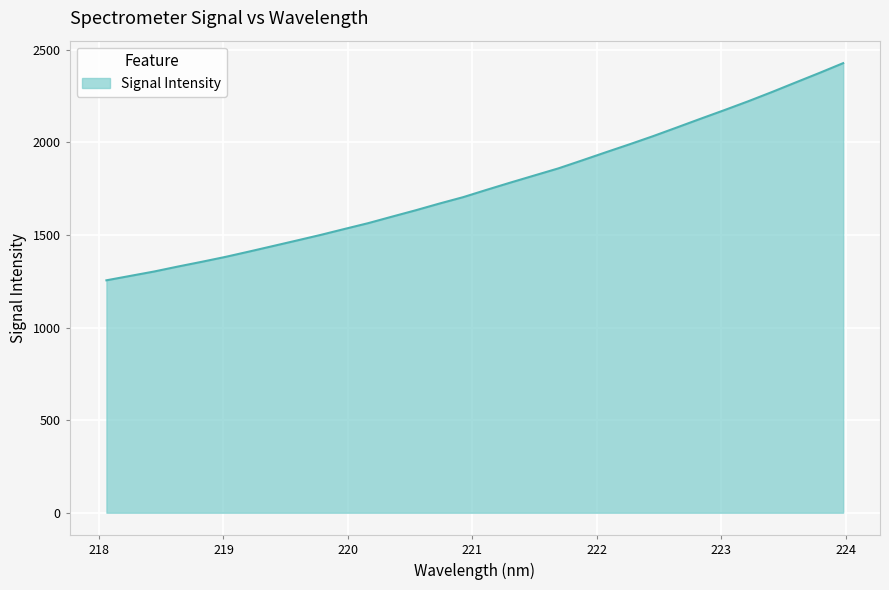

What is the difference between the maximum and minimum values?

1173.0